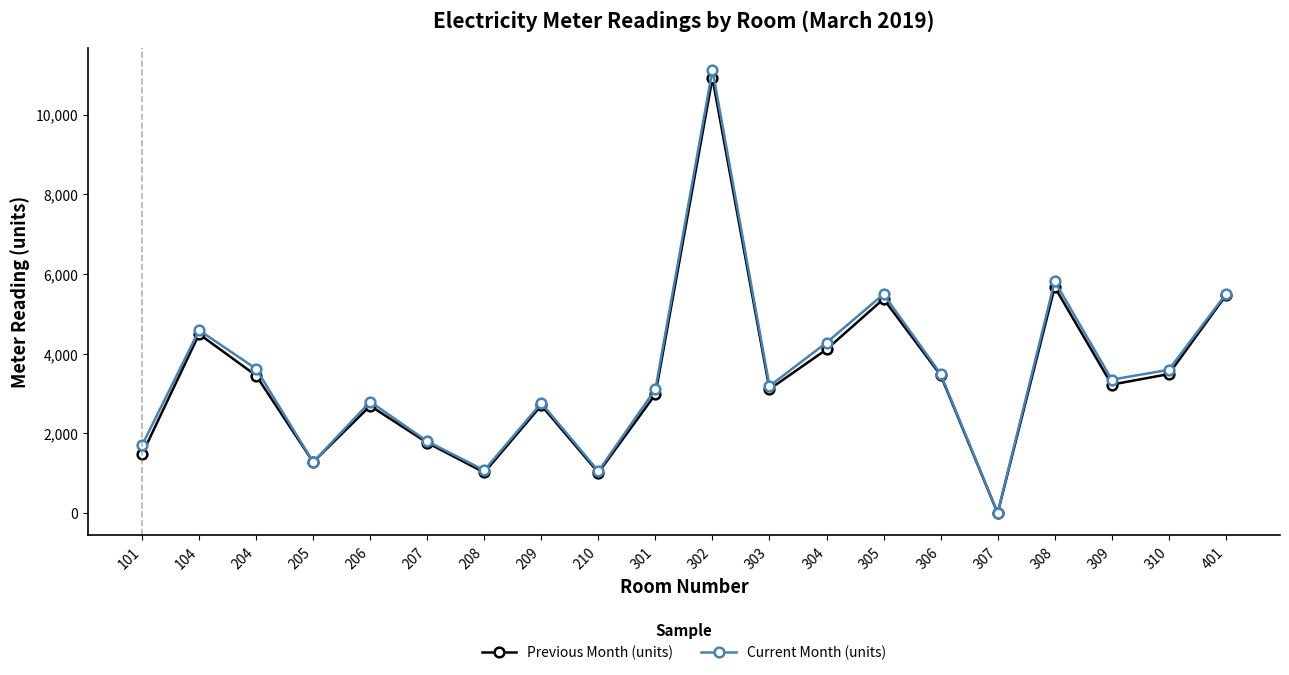

At which category is the sum across all series the highest?

302